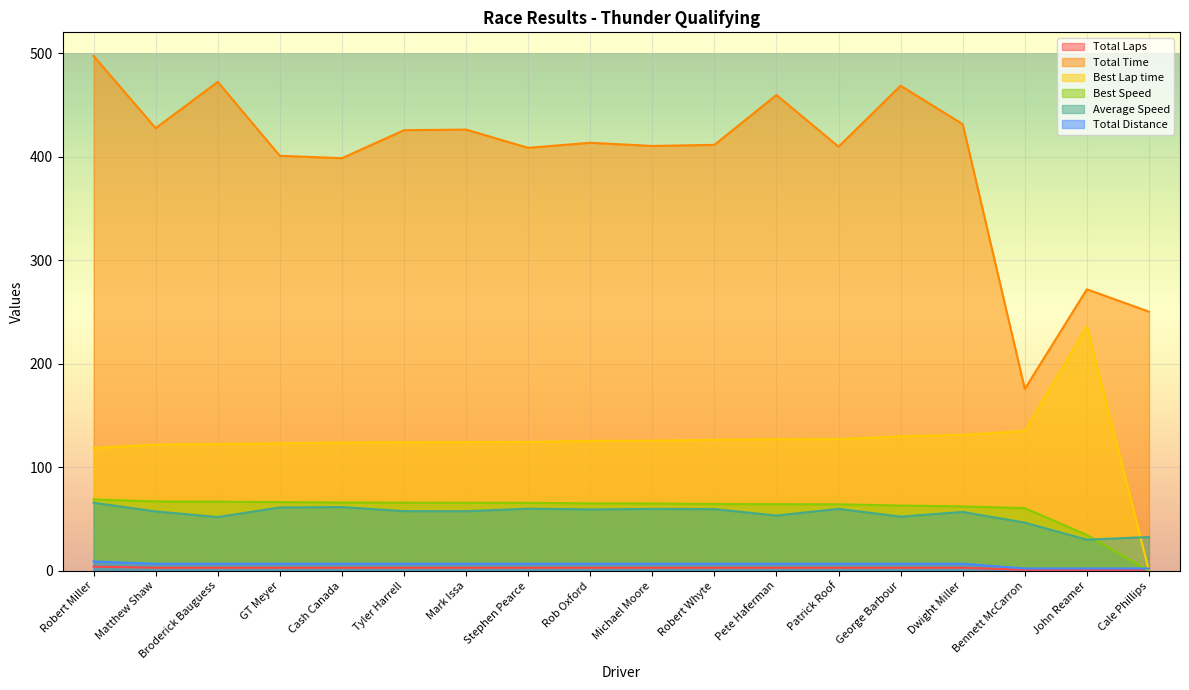

Is the value of Total Distance at Rob Oxford greater than the value of Average Speed at Tyler Harrell?

No